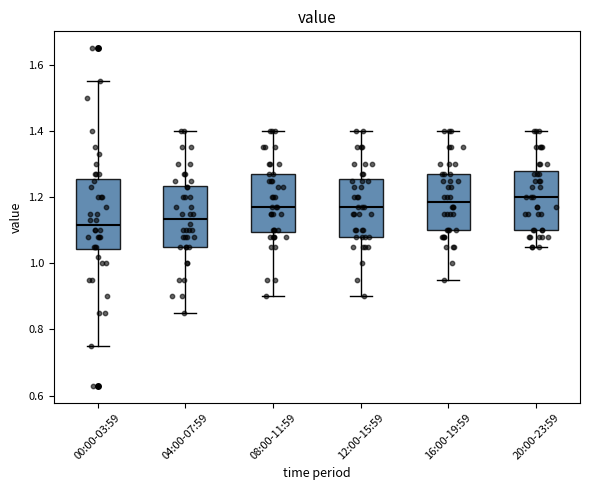

Comparing the boxes themselves (not the whiskers), which one is the tallest?

00:00-03:59